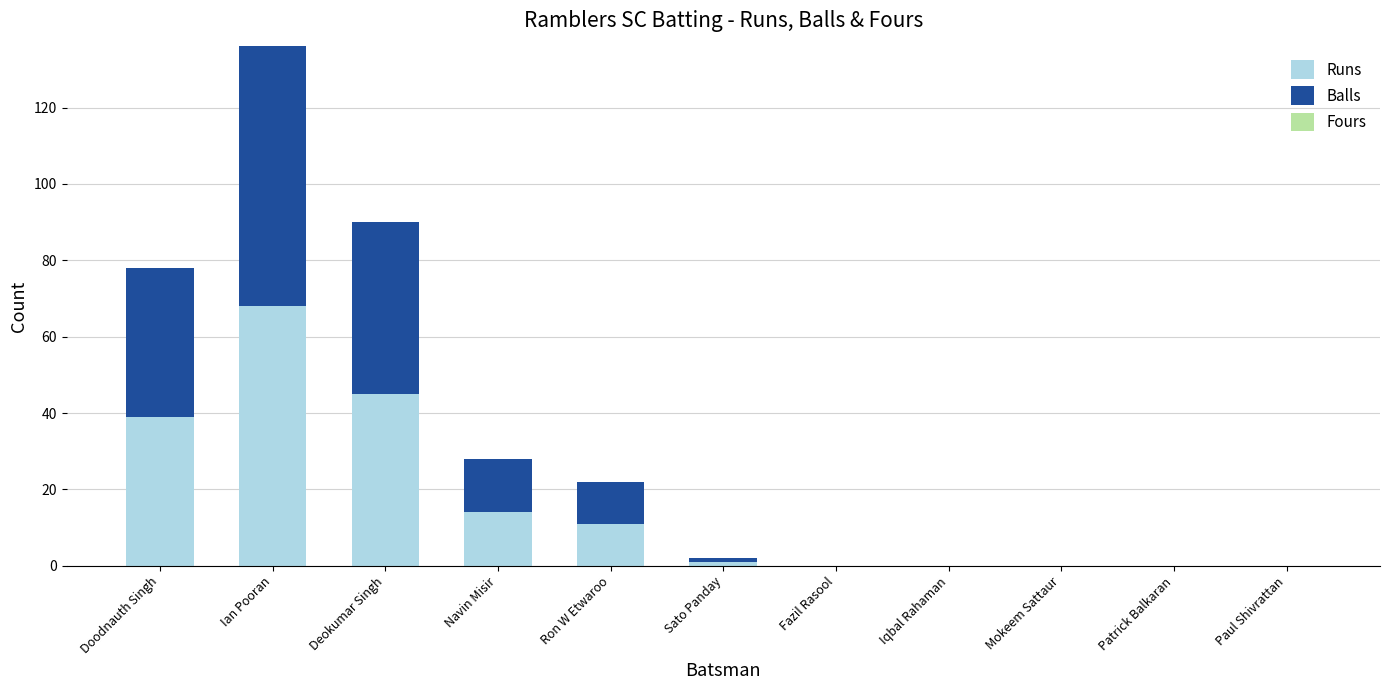

At which category is the sum across all series the highest?

Ian Pooran